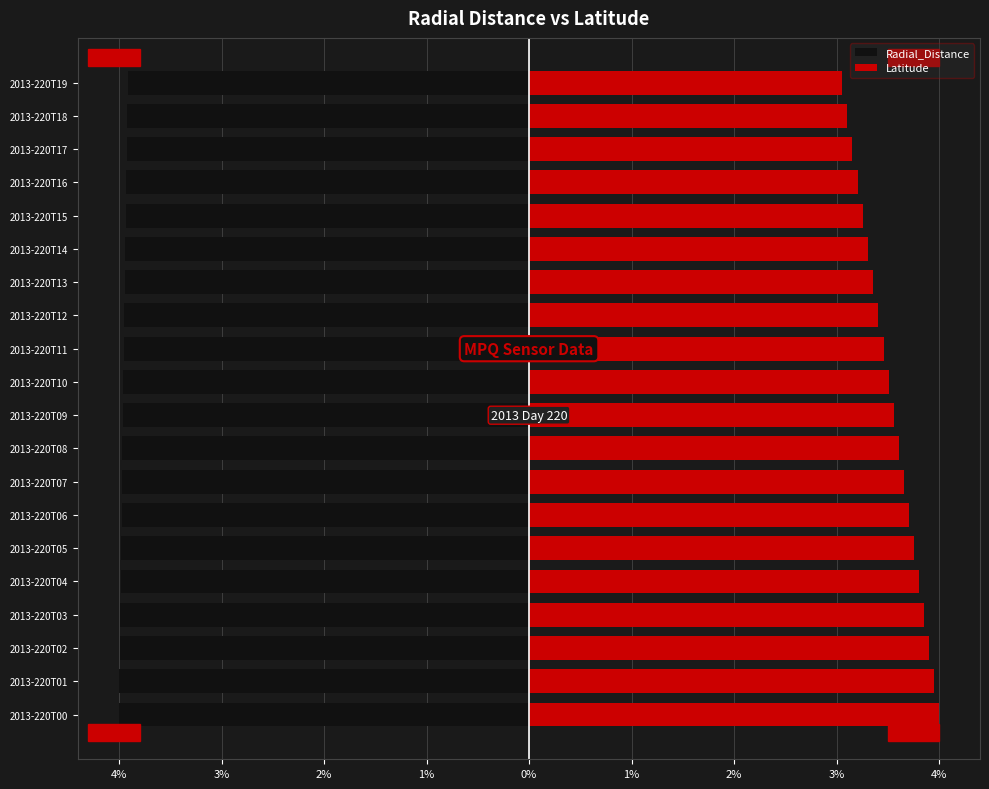

Which has a higher value, 2013-220T13 or 2013-220T04?

2013-220T13